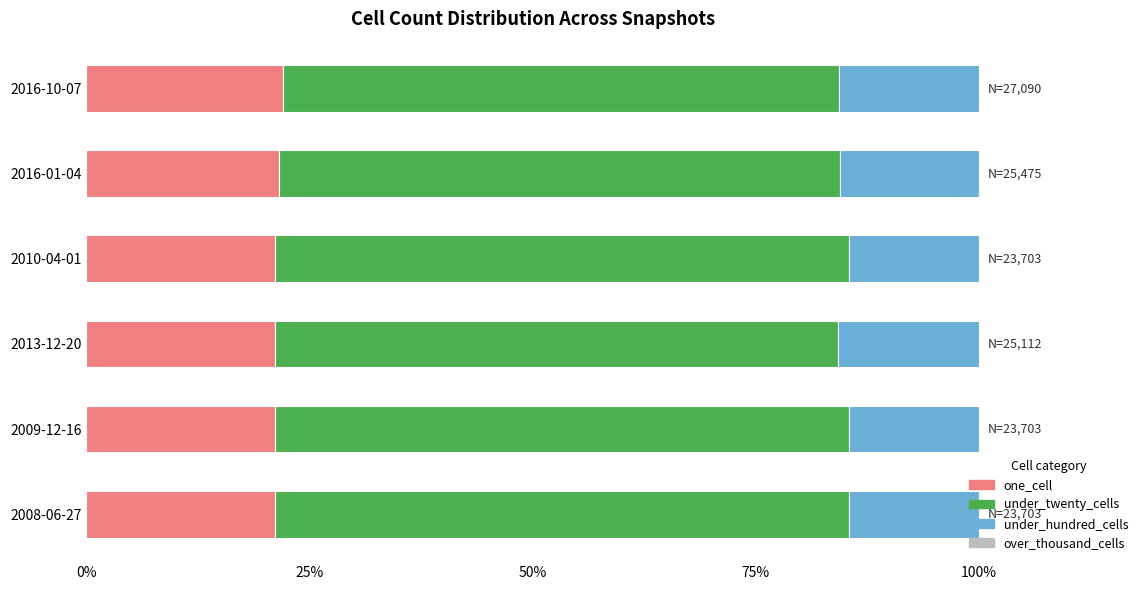

What is the sum of the one_cell values at 2008-06-27 and 2016-10-07?

43.2